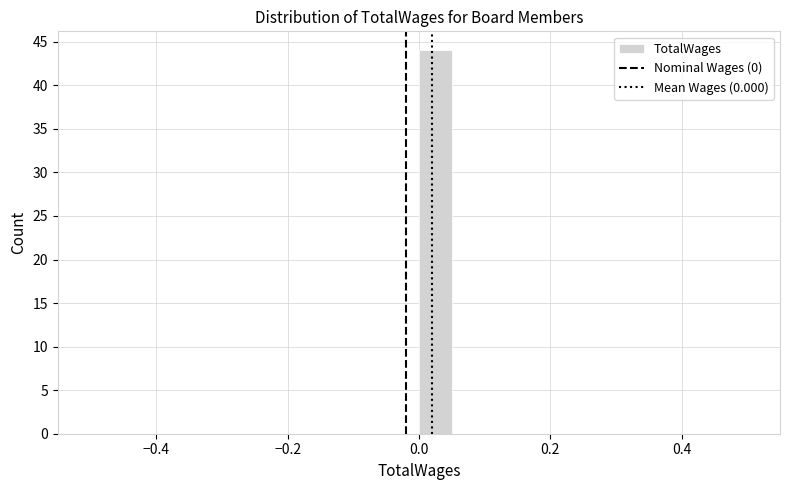

Around what value on the x-axis is the tallest bar? Give the approximate position of its centre, as read against the axis.

0.02